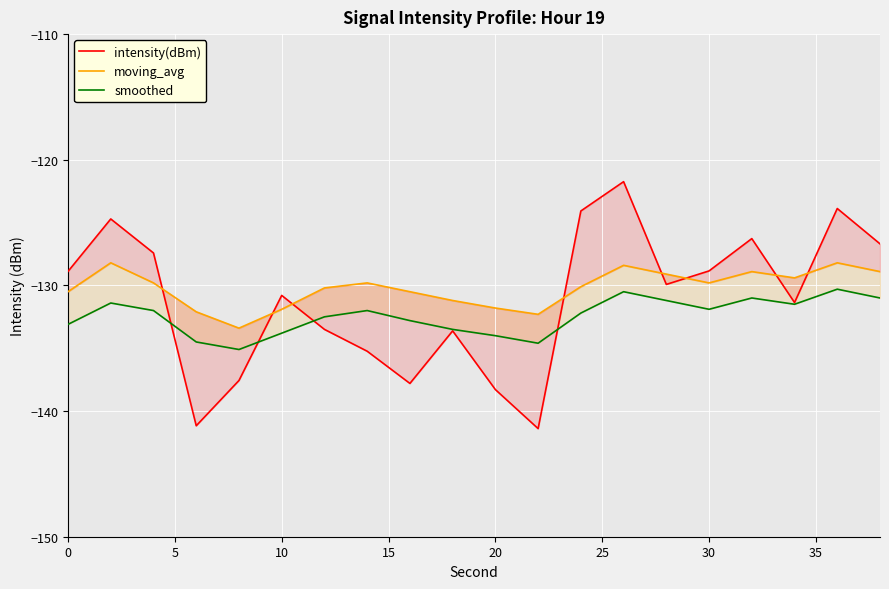

Reading left to right, extract all data points from this chart.

intensity(dBm): -128.9	-124.7	-127.4	-141.2	-137.6	-130.8	-133.5	-135.2	-137.8	-133.6	-138.3	-141.4	-124.1	-121.7	-129.9	-128.8	-126.3	-131.4	-123.9	-126.7
moving_avg: -130.5	-128.2	-129.8	-132.1	-133.4	-131.9	-130.2	-129.8	-130.5	-131.2	-131.8	-132.3	-130.1	-128.4	-129.1	-129.8	-128.9	-129.4	-128.2	-128.9
smoothed: -133.1	-131.4	-132.0	-134.5	-135.1	-133.8	-132.5	-132.0	-132.8	-133.5	-134.0	-134.6	-132.2	-130.5	-131.2	-131.9	-131.0	-131.5	-130.3	-131.0